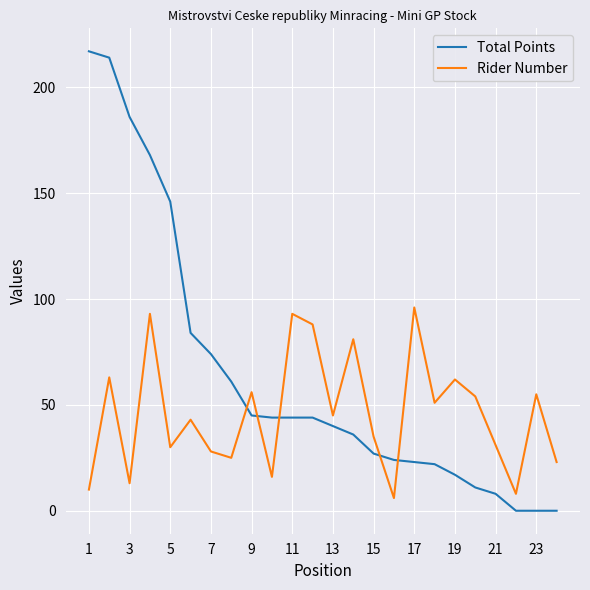

After their last crossing, which series has the higher values: Rider Number or Total Points?

Rider Number